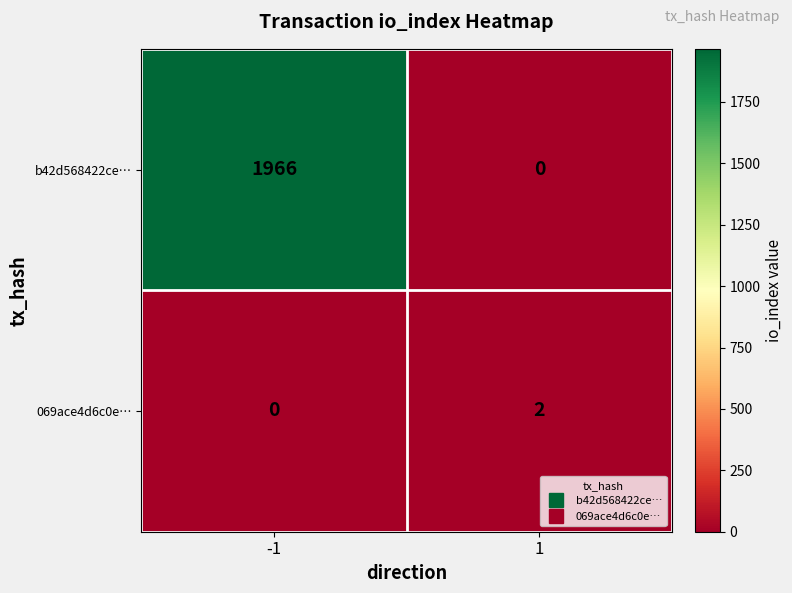

What is the average value of the b42d568422ce… series?

983